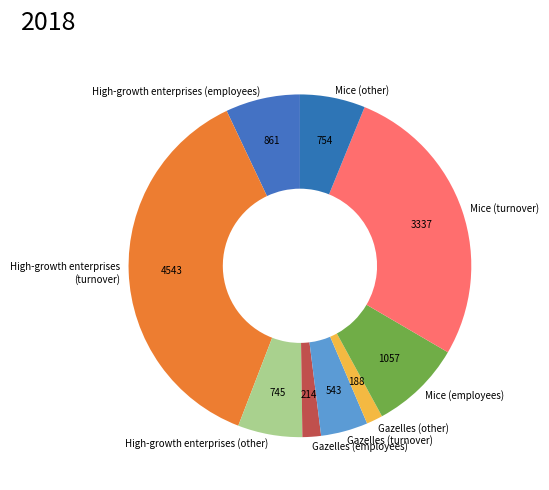

Count the number of slices in the pie.

9